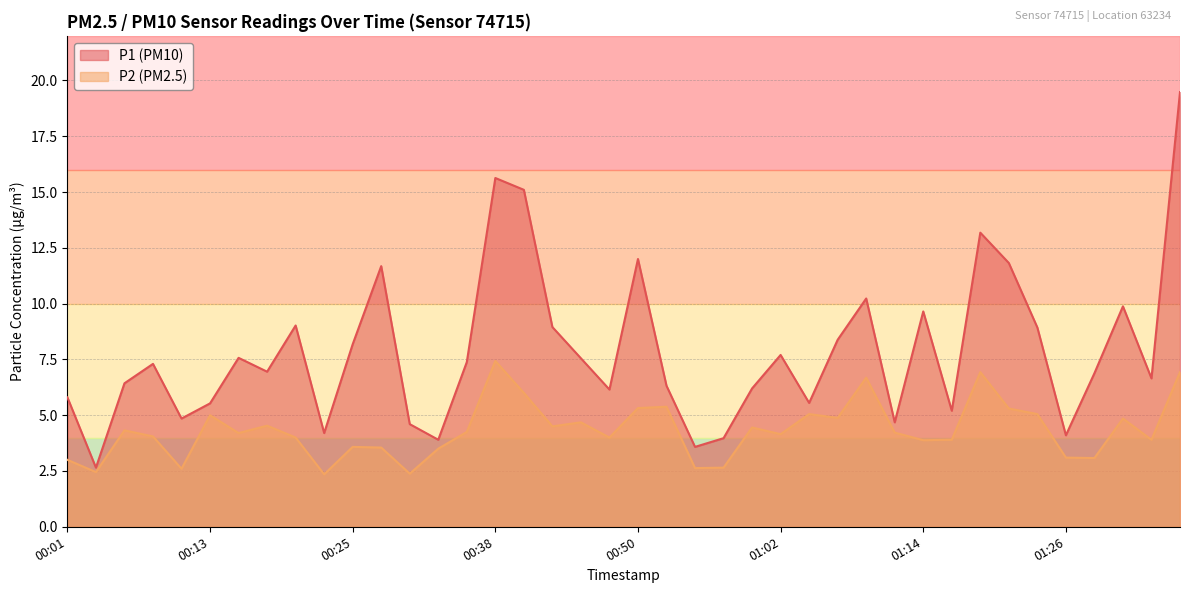

How many data points does each series have?

40